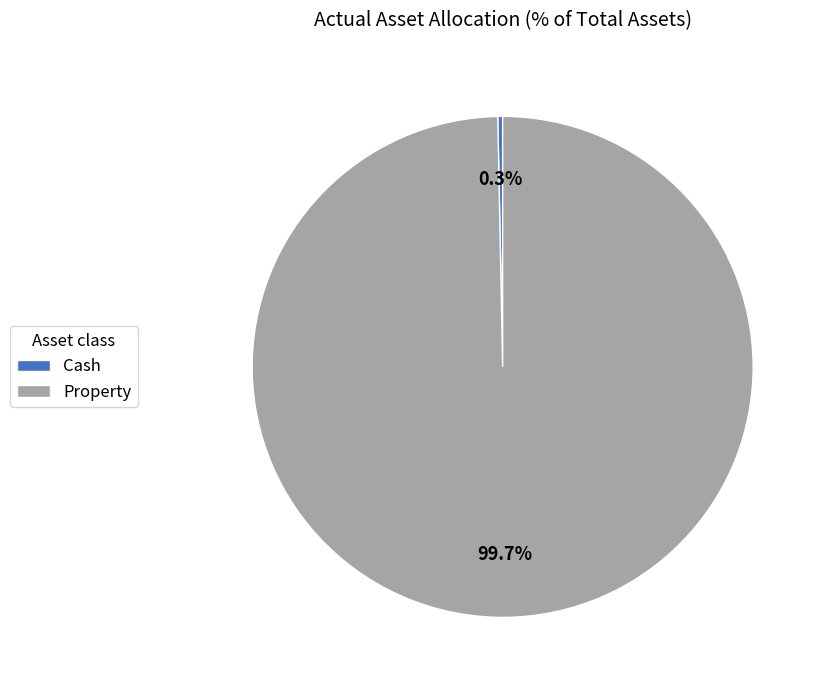

Which category has the smallest portion of the pie?

Cash